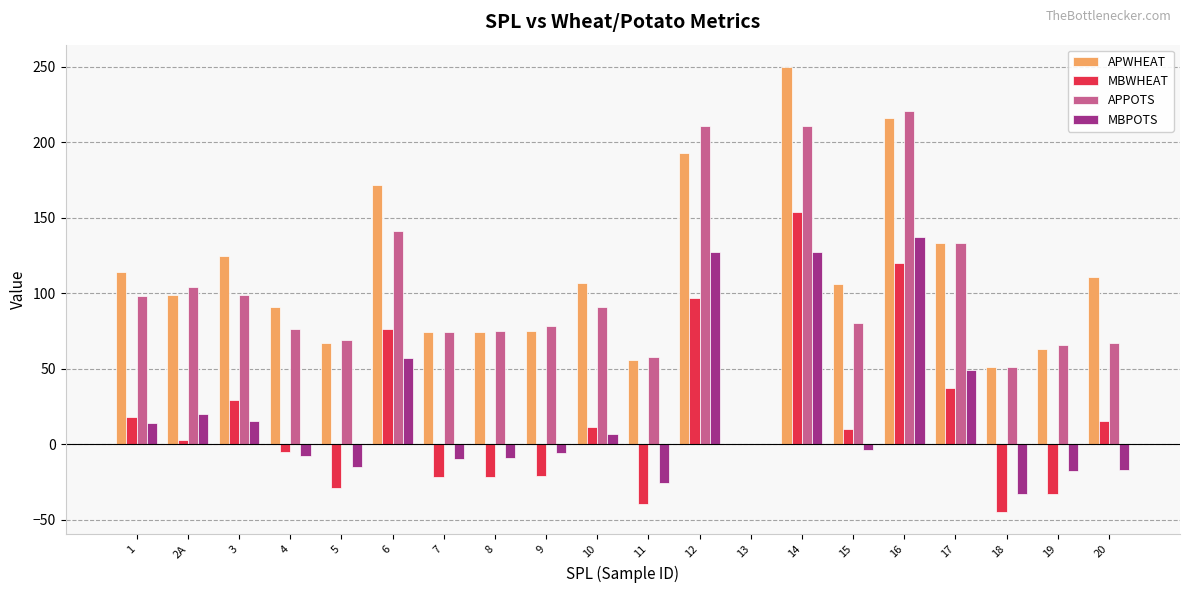

What is the greatest value displayed?

250